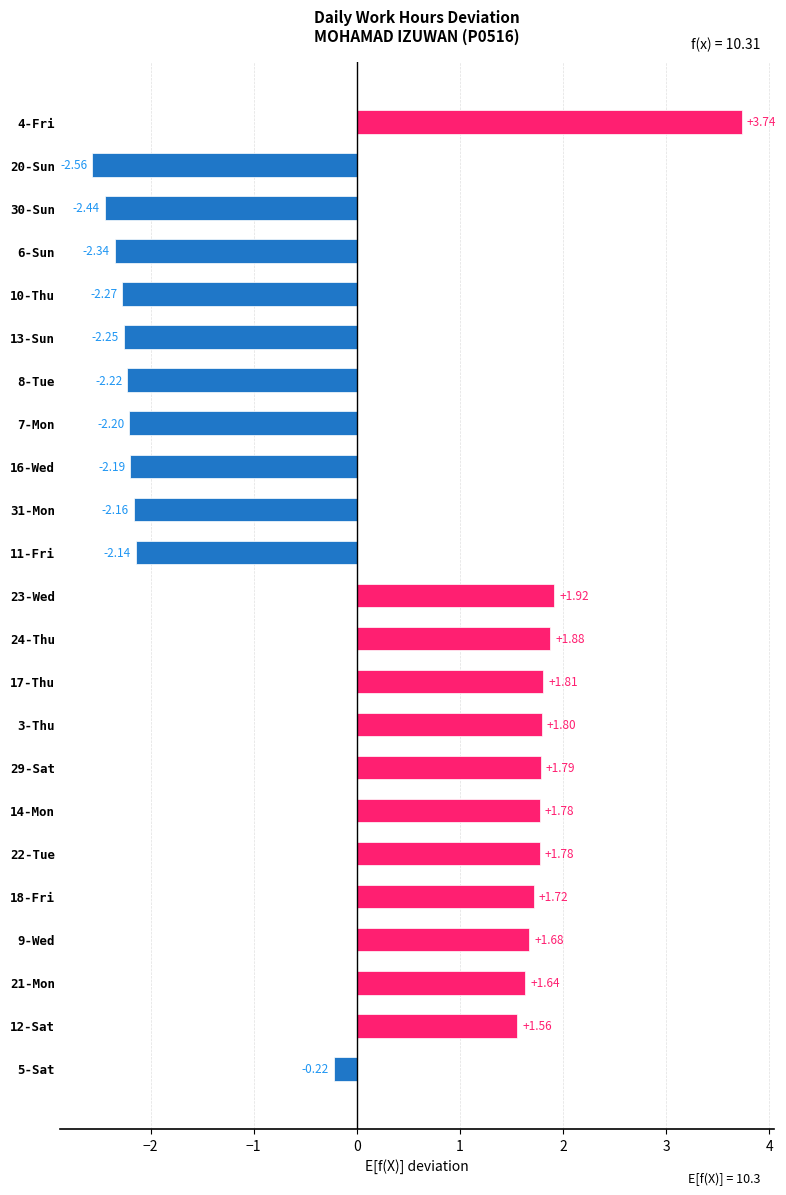

Approximately how many times larger is the value at 23-Wed compared to 14-Mon?

1.1